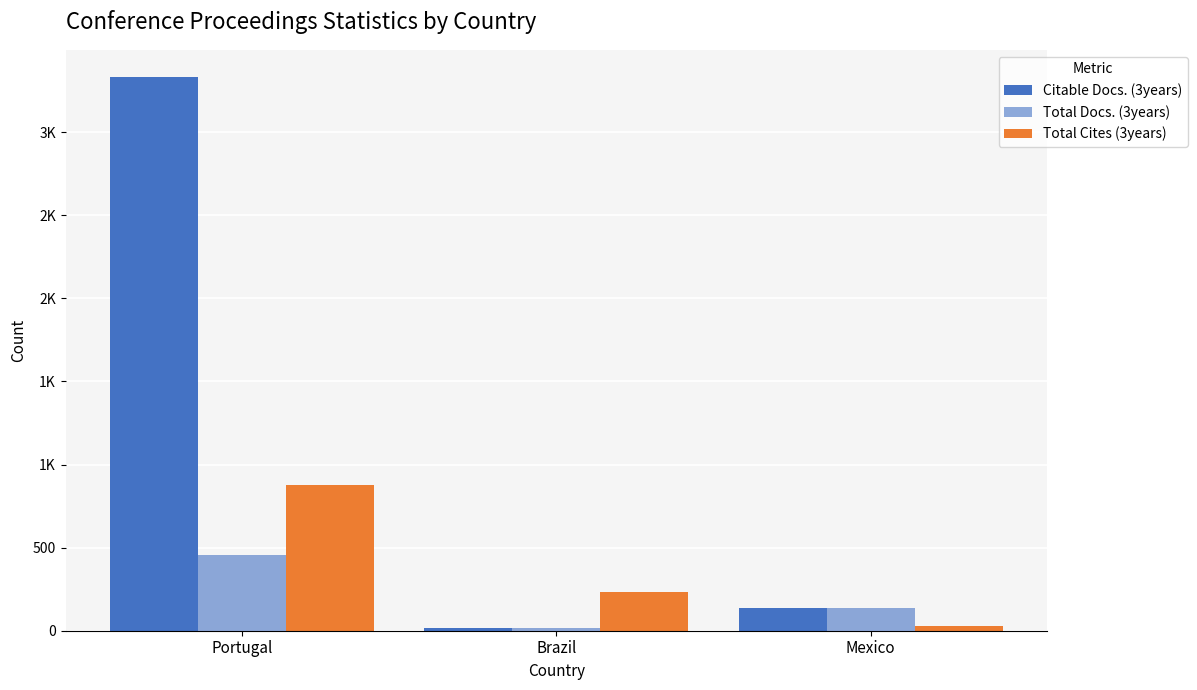

Is it true that Total Docs. (3years) equals 19 at Brazil?

True